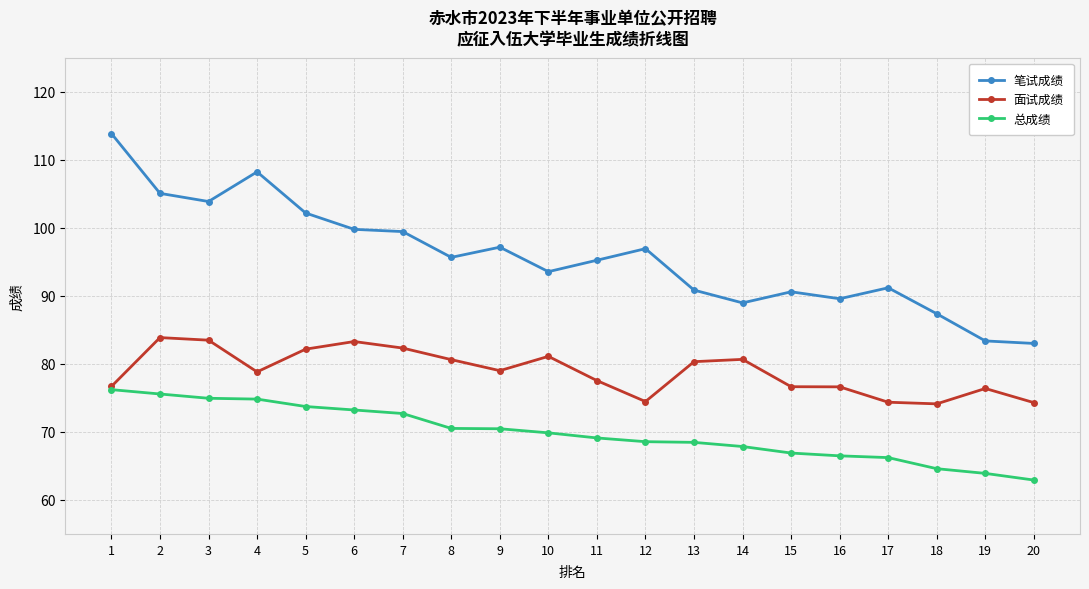

Is the value of 总成绩 at 20 greater than the value of 笔试成绩 at 13?

No